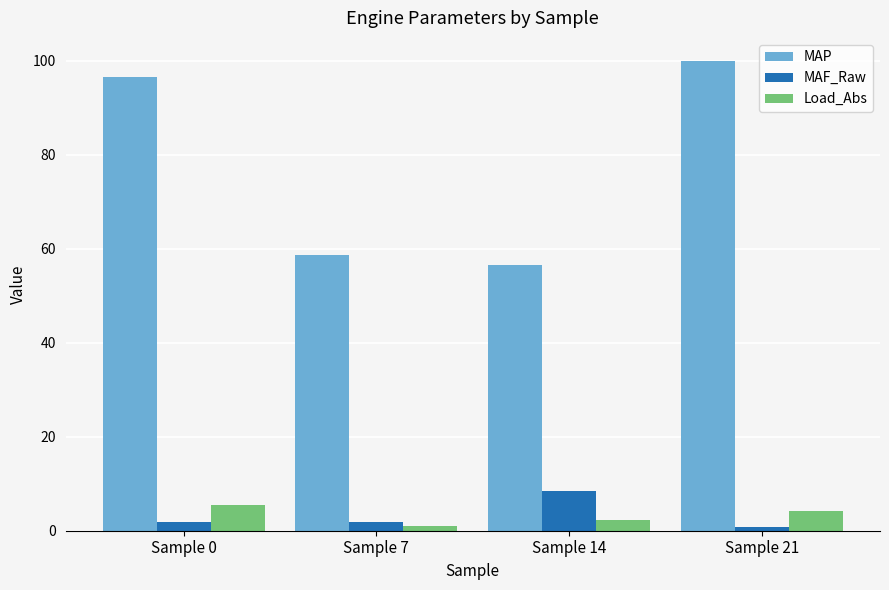

What is the approximate value of Load_Abs at Sample 7?

1.0